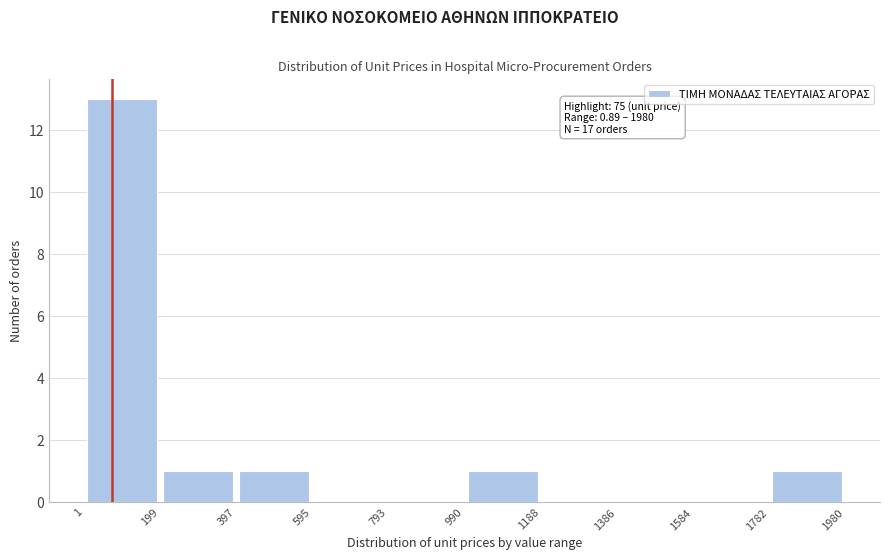

Which range on the x-axis has the tallest bar?

1 to 199